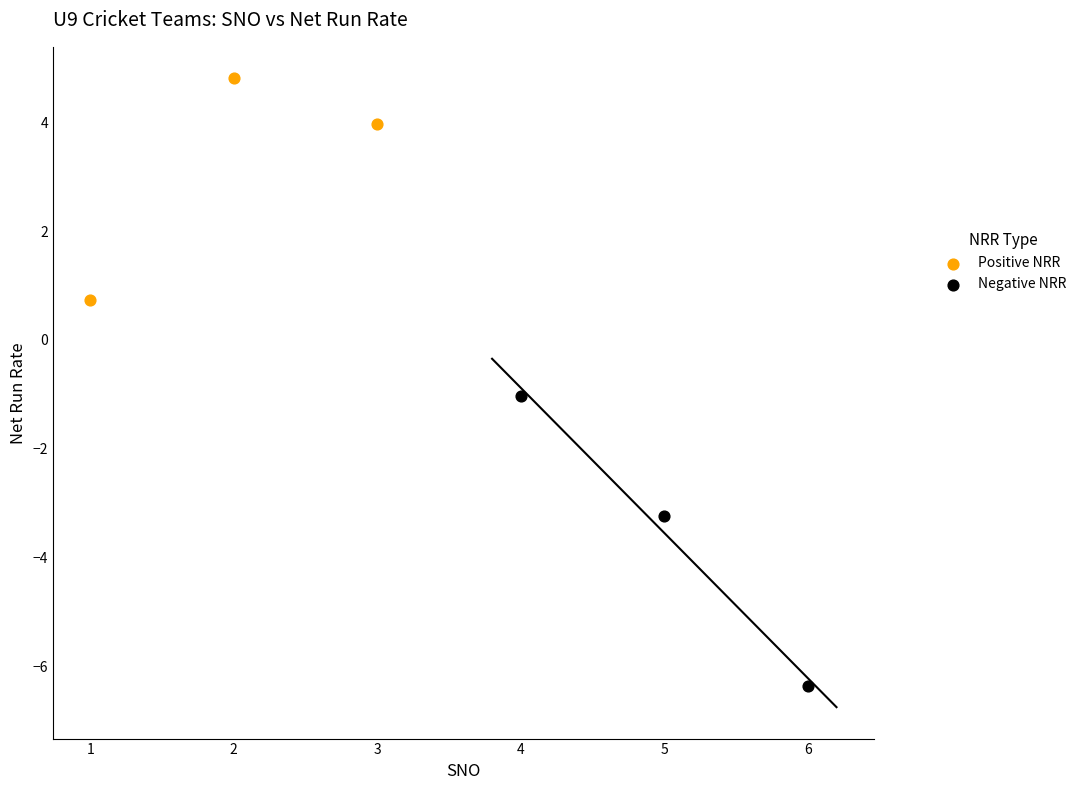

Which series contains the highest Y value?

Positive NRR